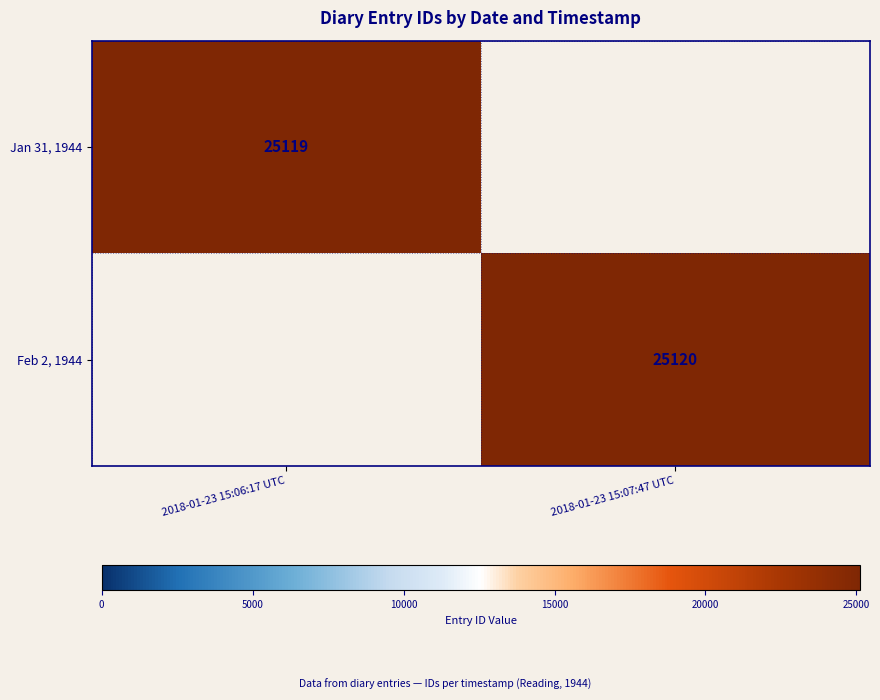

Is the value of Jan 31, 1944 at 2018-01-23 15:06:17 UTC greater than the value of Feb 2, 1944 at 2018-01-23 15:07:47 UTC?

No